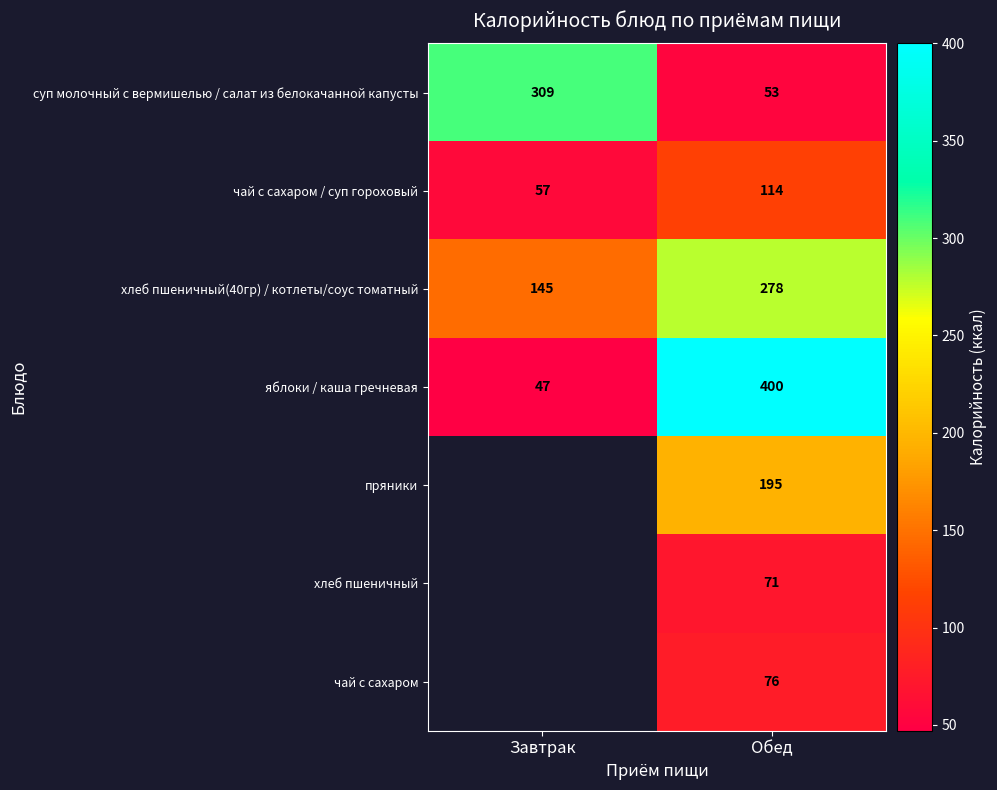

What is the difference between the яблоки / каша гречневая values at Обед and Завтрак?

353